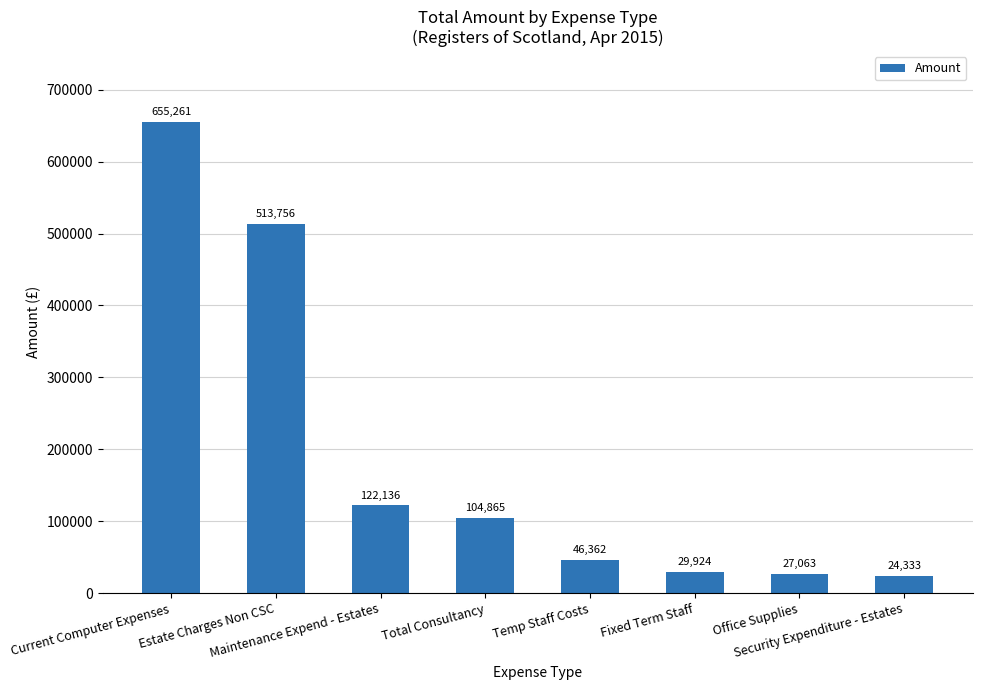

Which has a higher value, Temp Staff Costs or Maintenance Expend - Estates?

Maintenance Expend - Estates